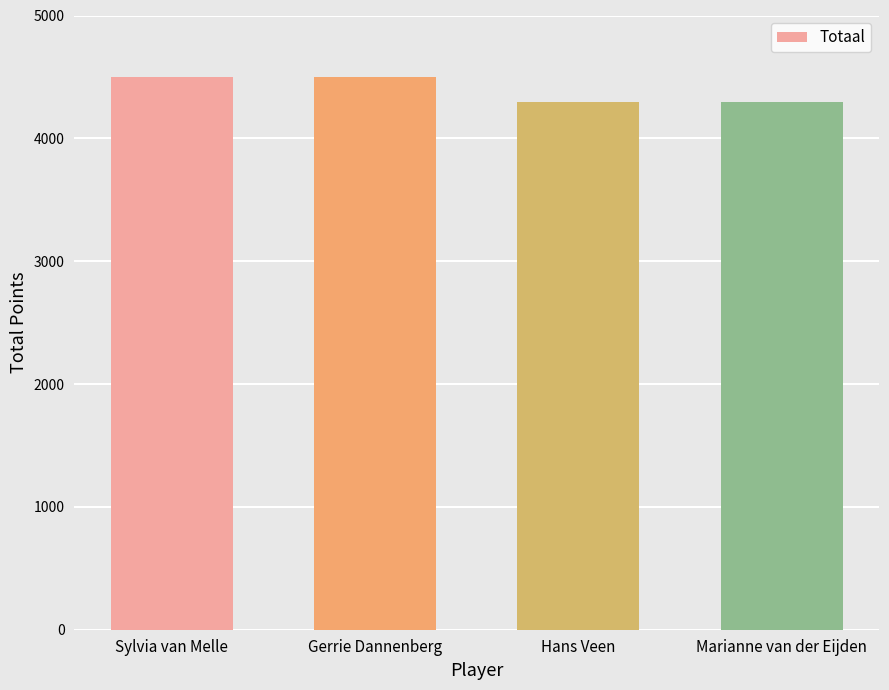

Approximately how many times larger is the value at Hans Veen compared to Sylvia van Melle?

1.0